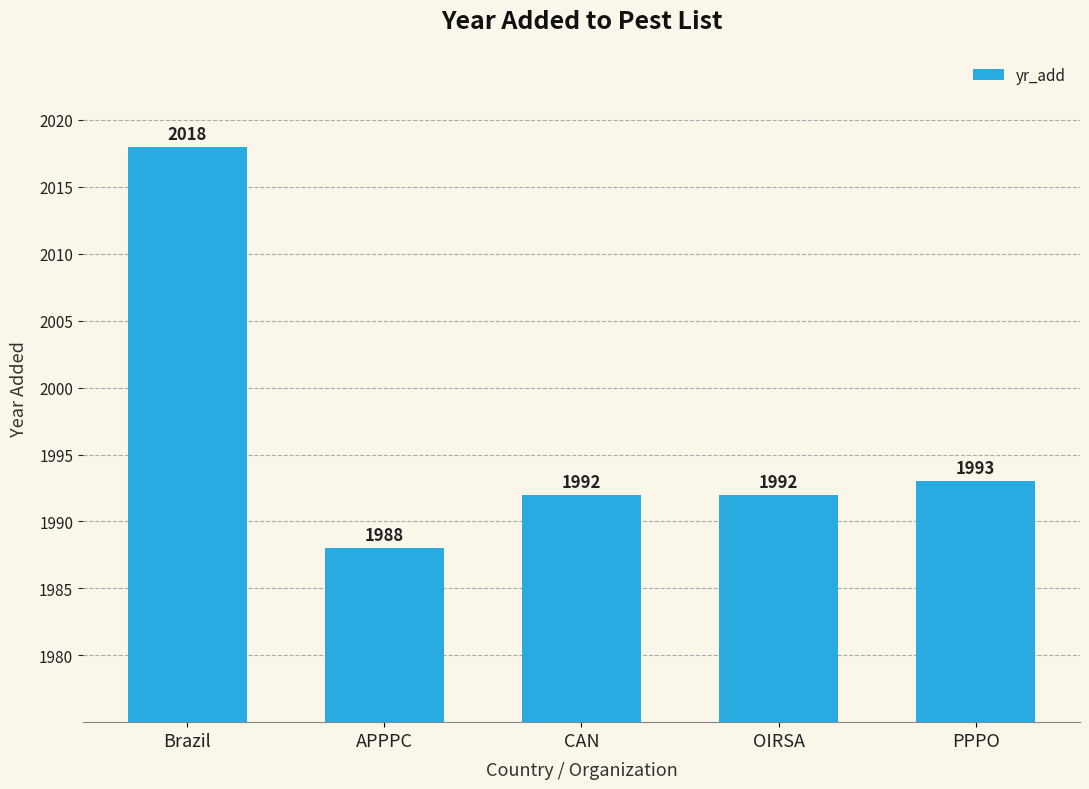

The value at OIRSA is 1992. True or false?

True